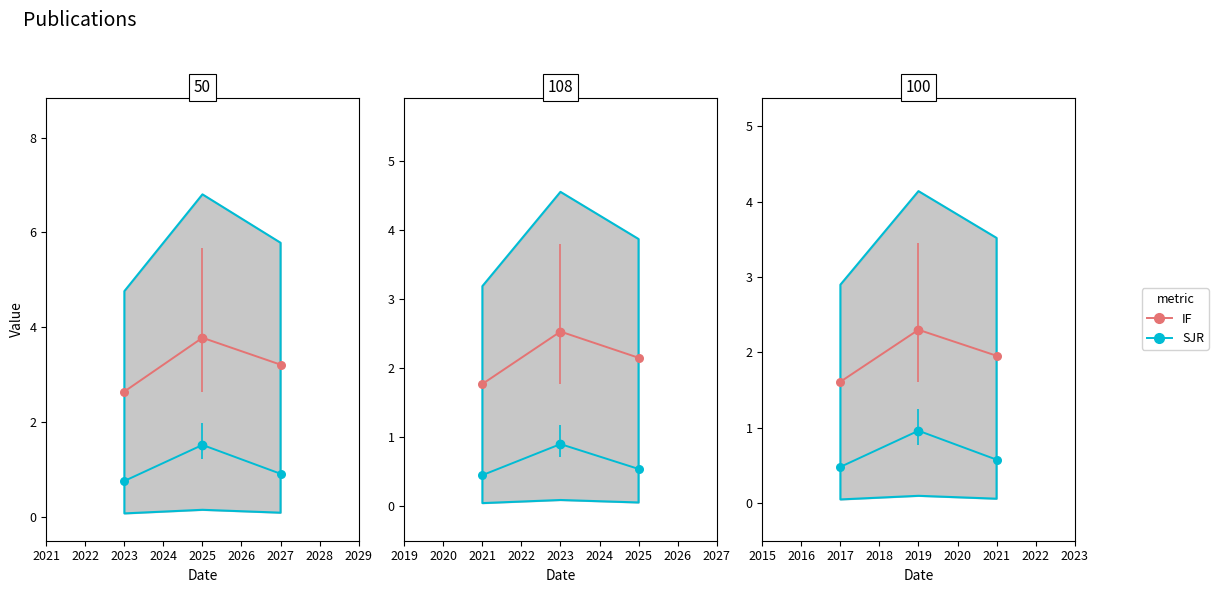

What is the total value across all series at 50?

5.3